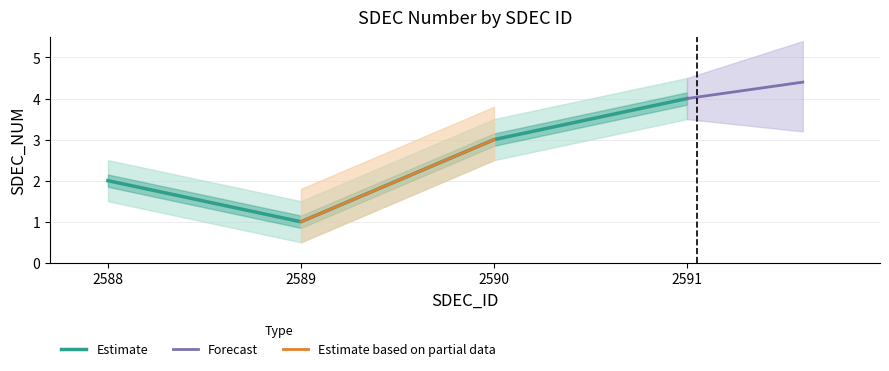

List the labels in order of value, largest first.

2591, 2590, 2588, 2589